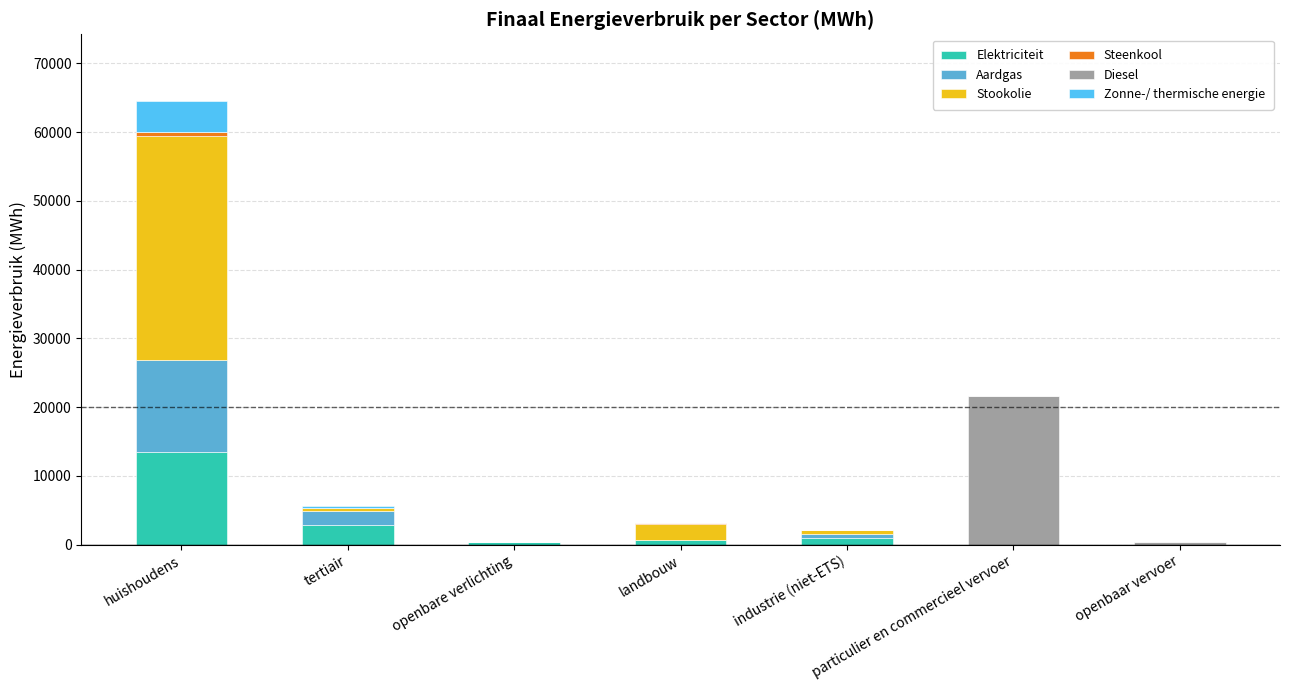

At which category is the sum across all series the highest?

huishoudens